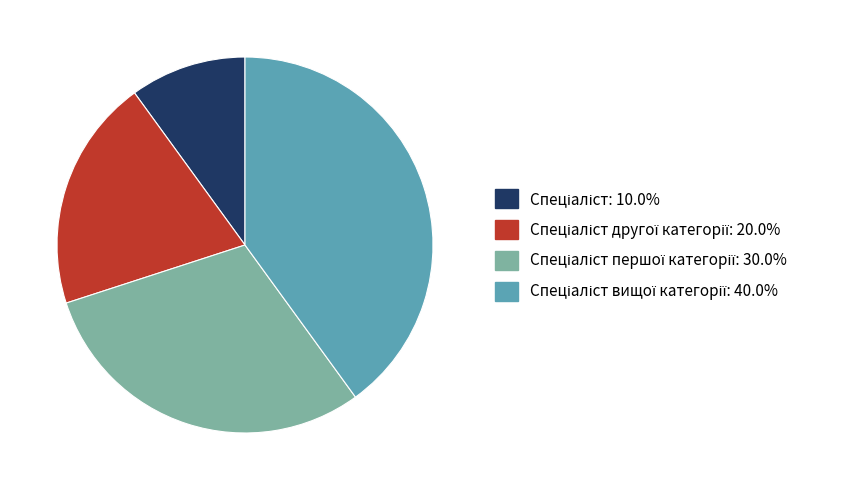

Is there a majority slice in this chart?

No